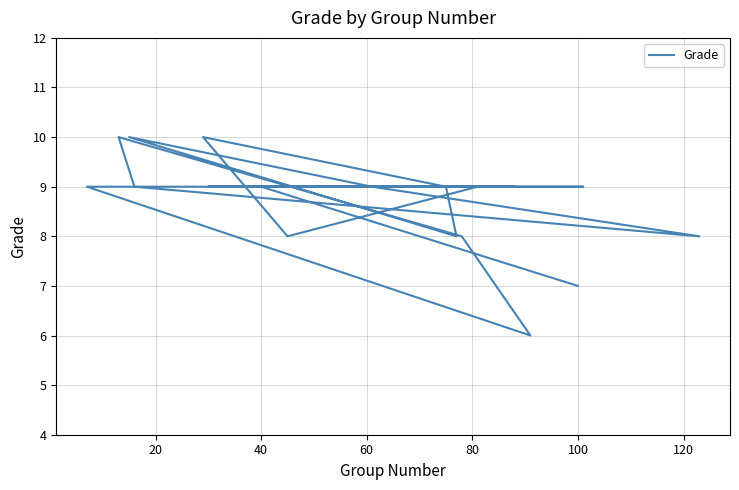

True or false: the data has more than 1 interior local peaks.

True